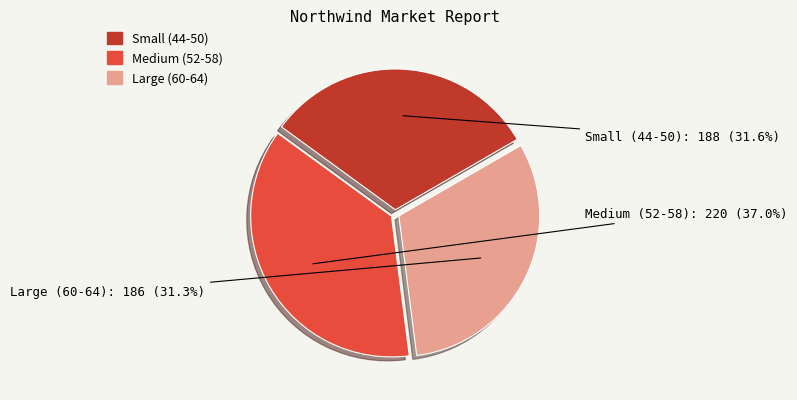

Is there any slice that represents more than half of the pie?

No